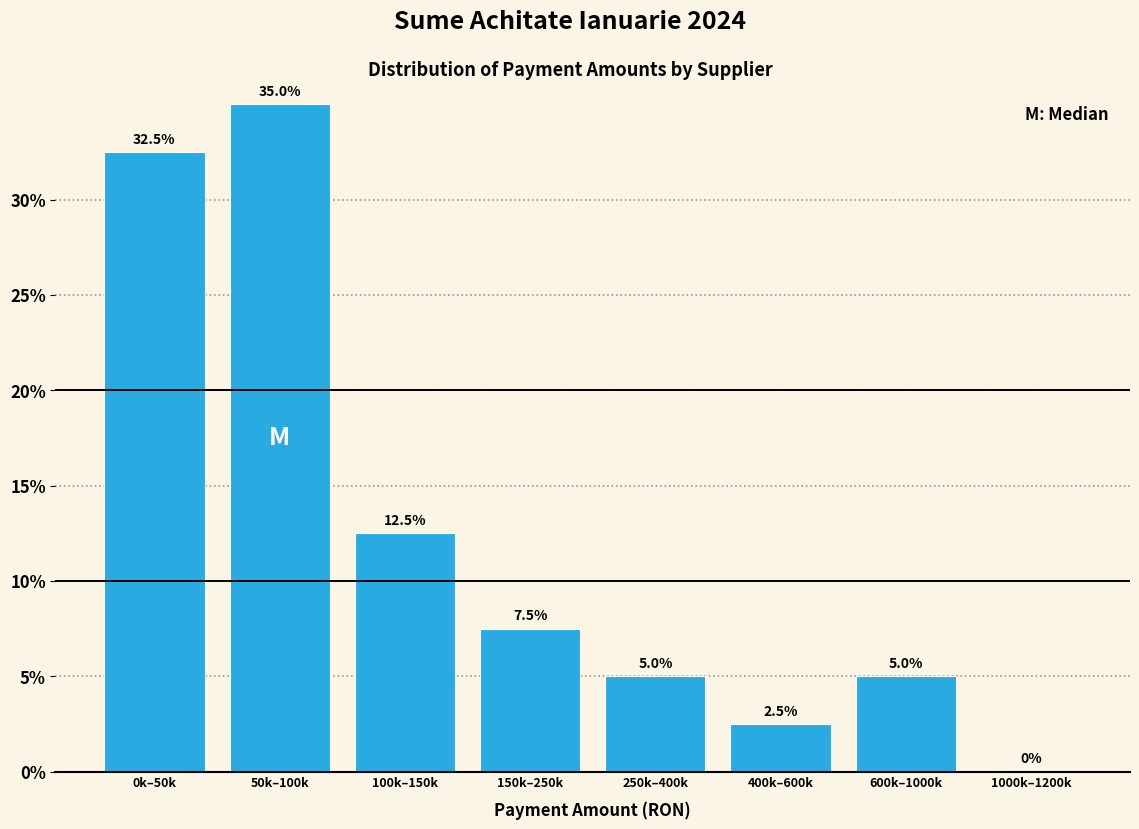

Reading left to right, transcribe all the data shown in this chart.

0k–50k=32.5	50k–100k=35.0	100k–150k=12.5	150k–250k=7.5	250k–400k=5.0	400k–600k=2.5	600k–1000k=5.0	1000k–1200k=0.0